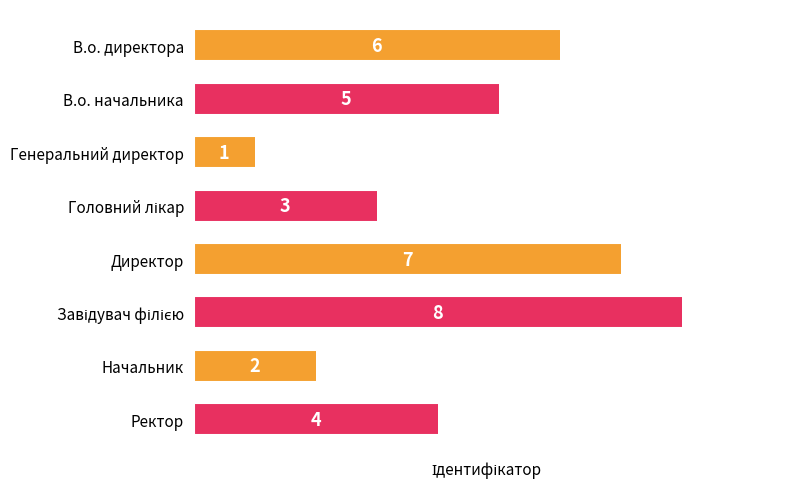

Count the number of data series in this chart.

1